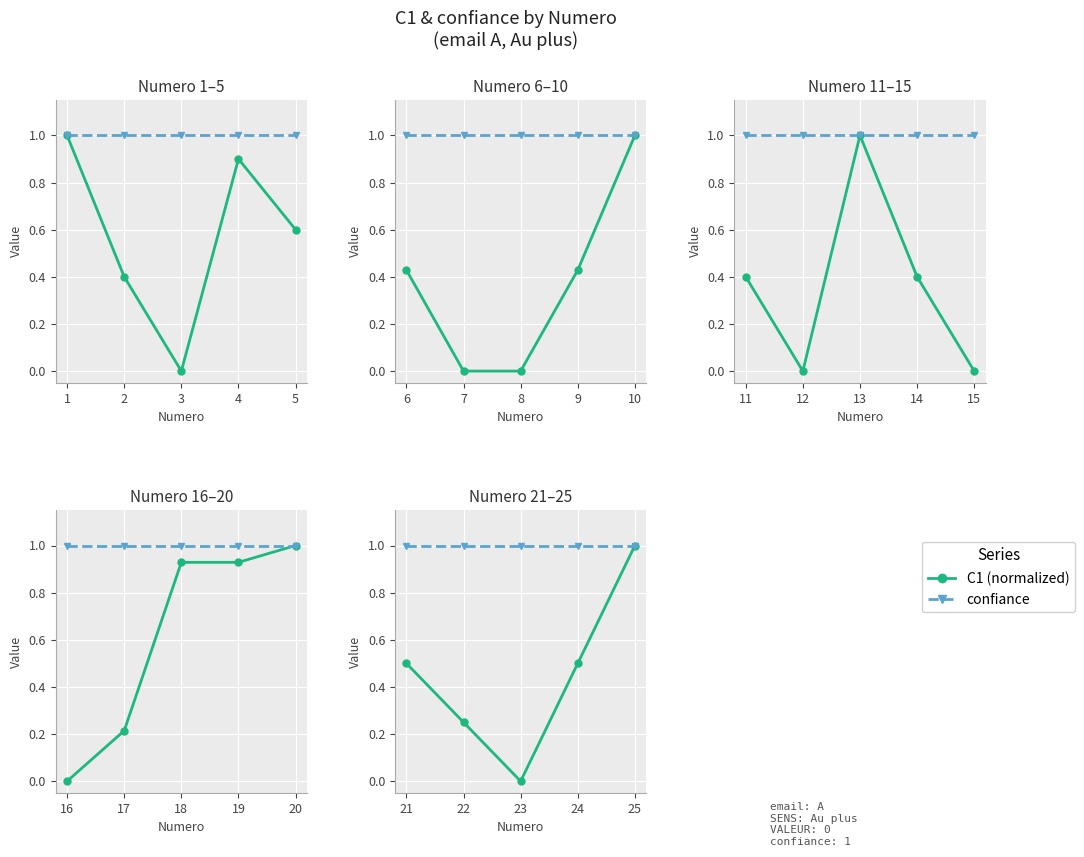

At how many categories does at least one series exceed 0?

5